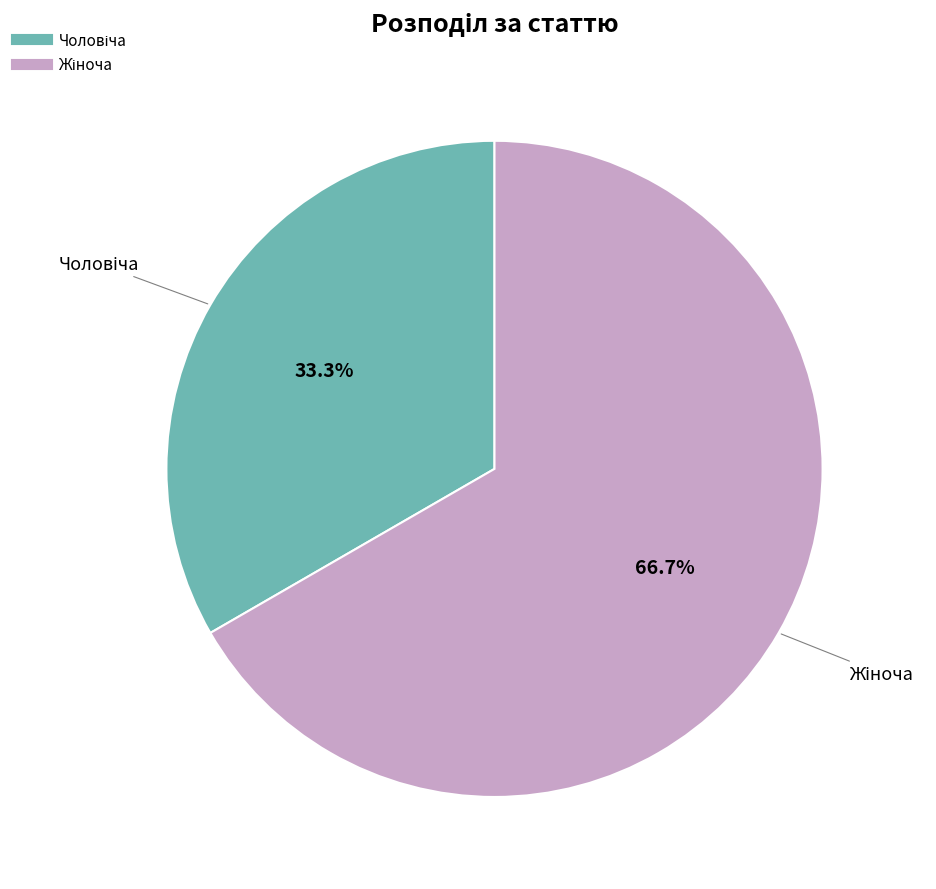

Is there any slice that represents more than half of the pie?

Yes